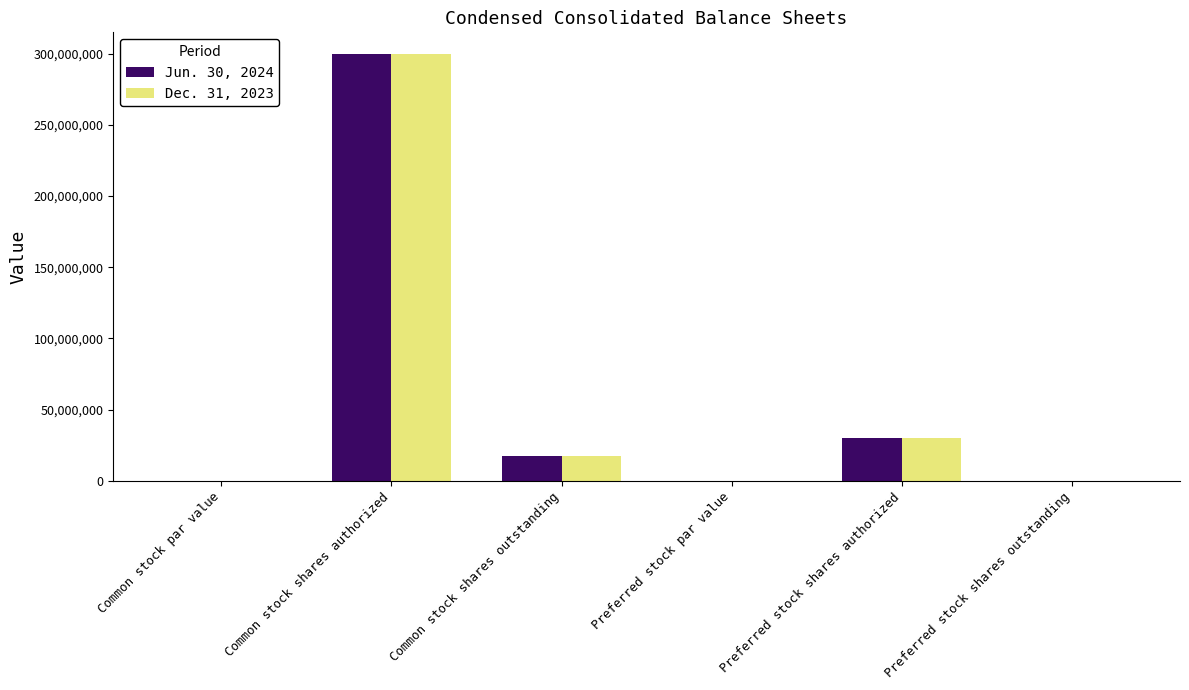

Is it true that Jun. 30, 2024 equals 0 at Preferred stock shares outstanding?

True